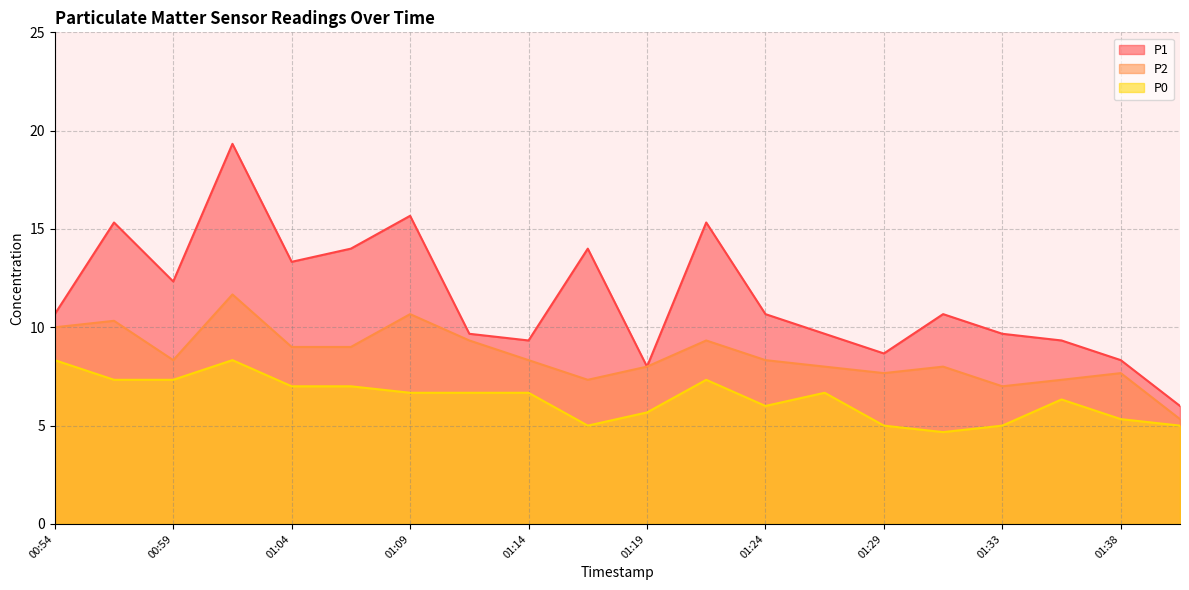

How many data points does each series have?

20